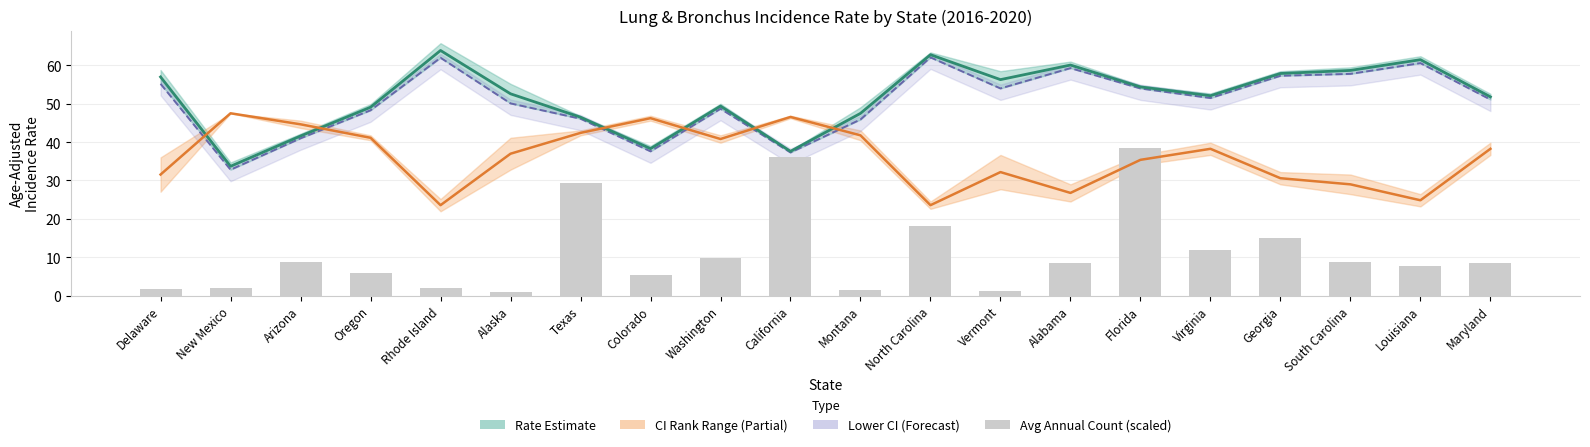

Which category has the highest value across all series?

Rhode Island